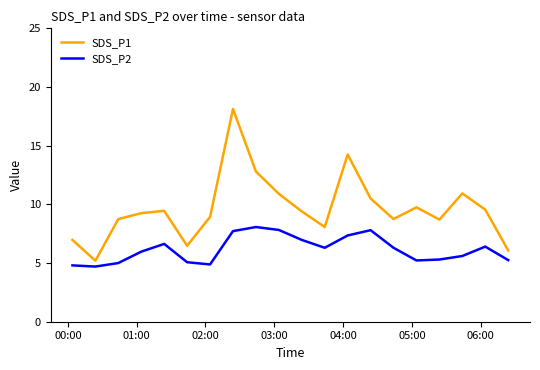

True or false: SDS_P1 and SDS_P2 cross at least once.

False